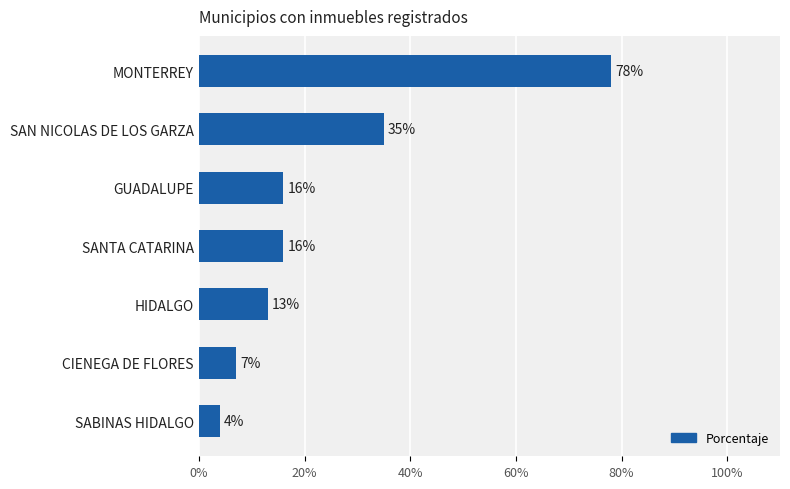

How many bars are there in total?

7